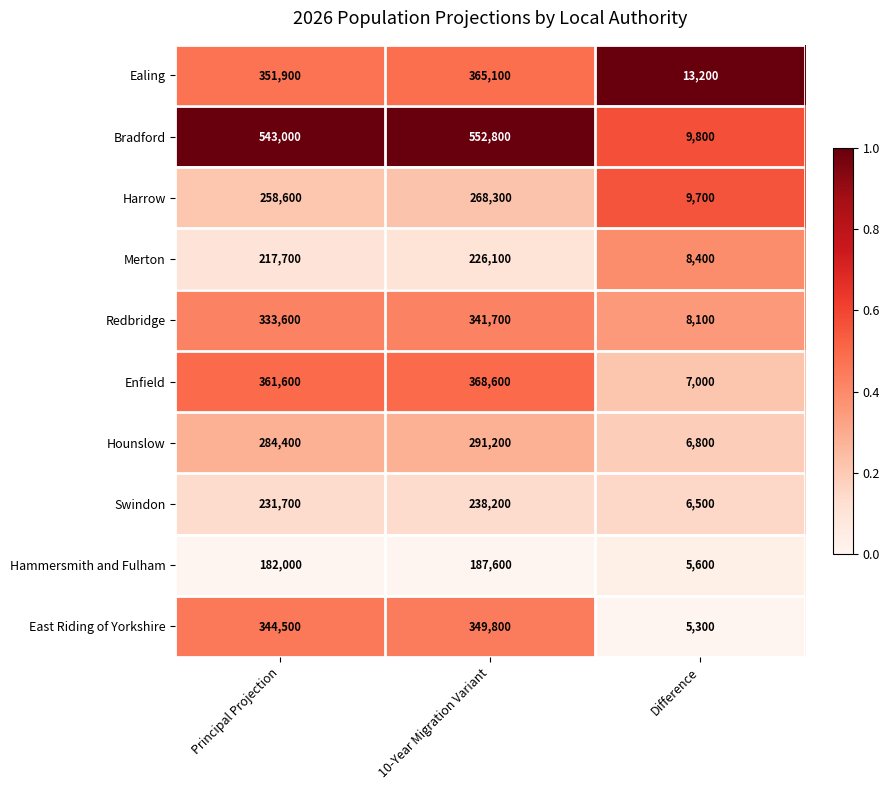

What is the approximate value of Swindon at Principal Projection, to the nearest 10?

231700